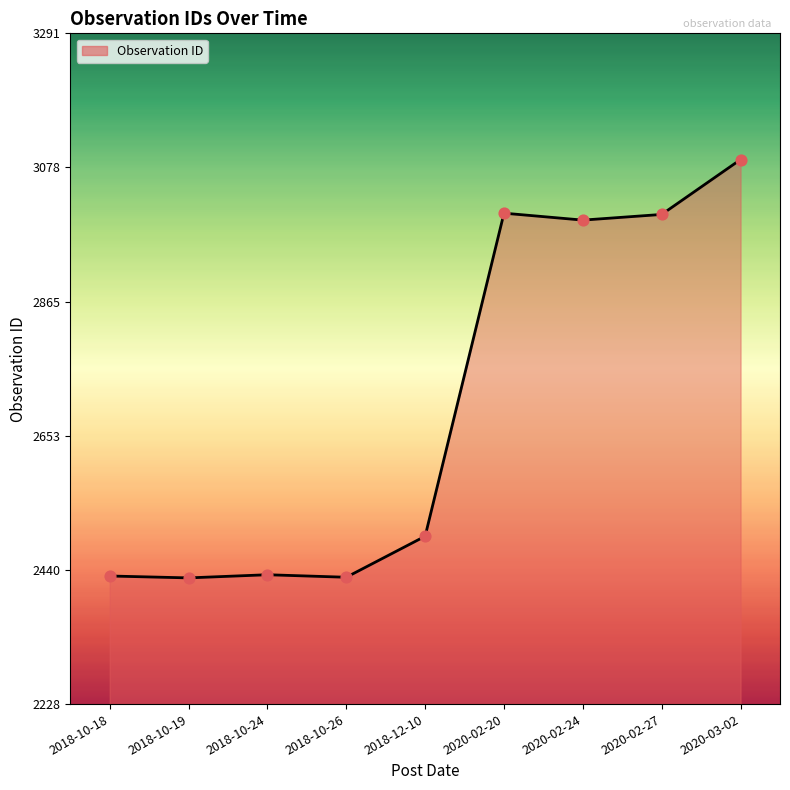

What is the ratio of the value at 2018-10-26 to the value at 2018-12-10?

1.0